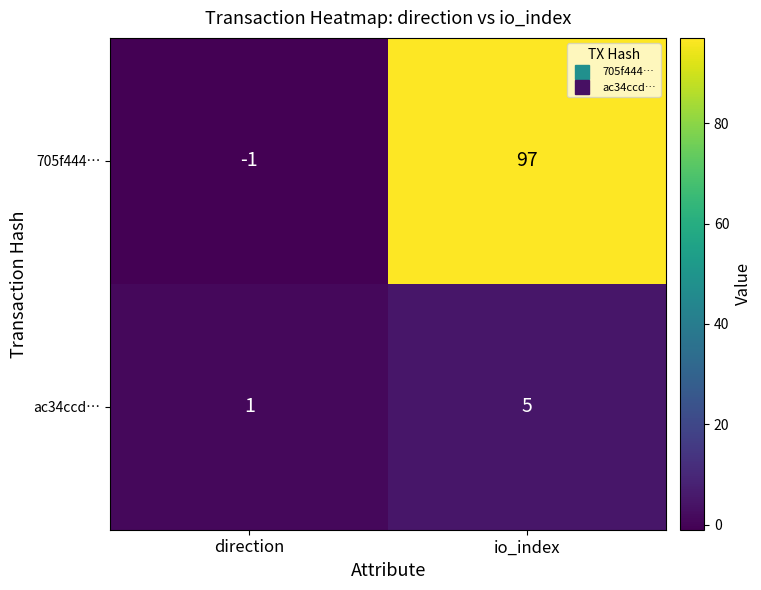

The ac34ccd… series shows 0 at direction. True or false?

False